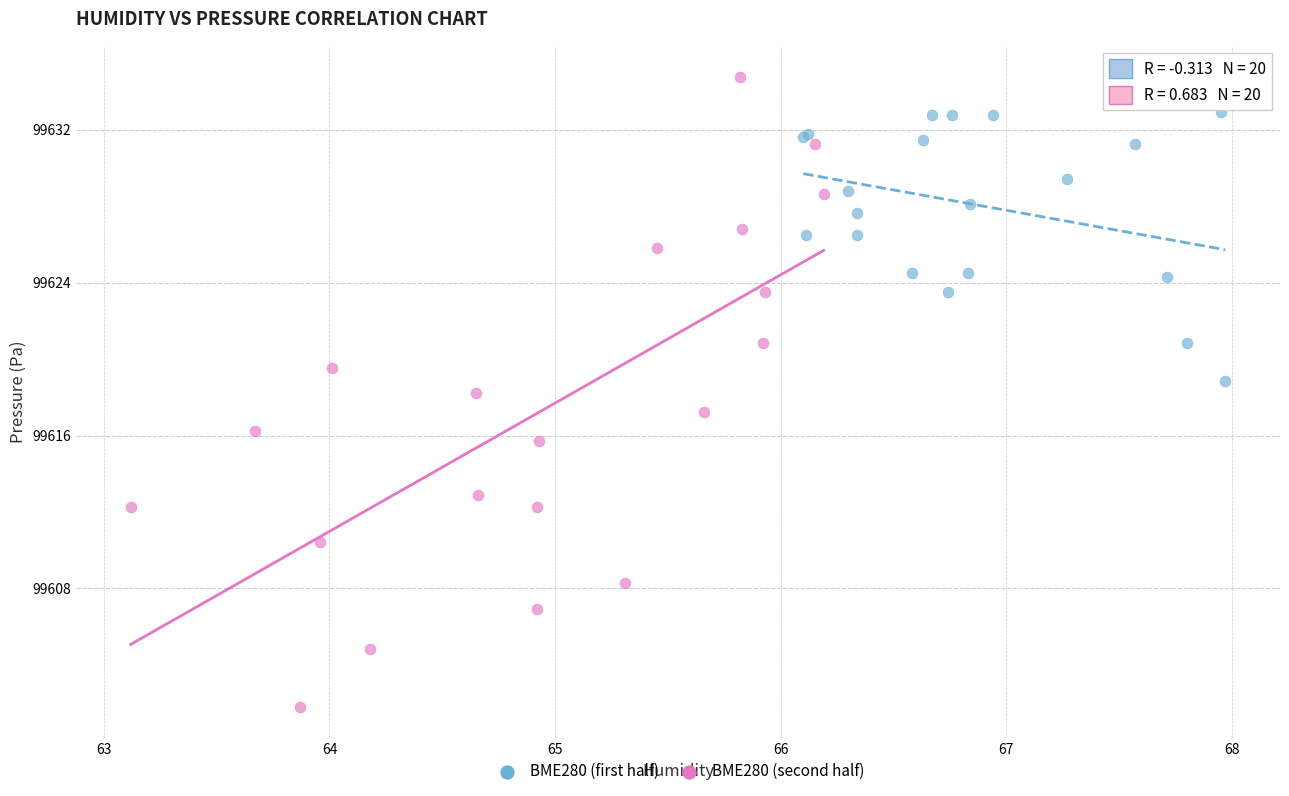

Which series has the largest Y range (max minus min)?

BME280 (second half)